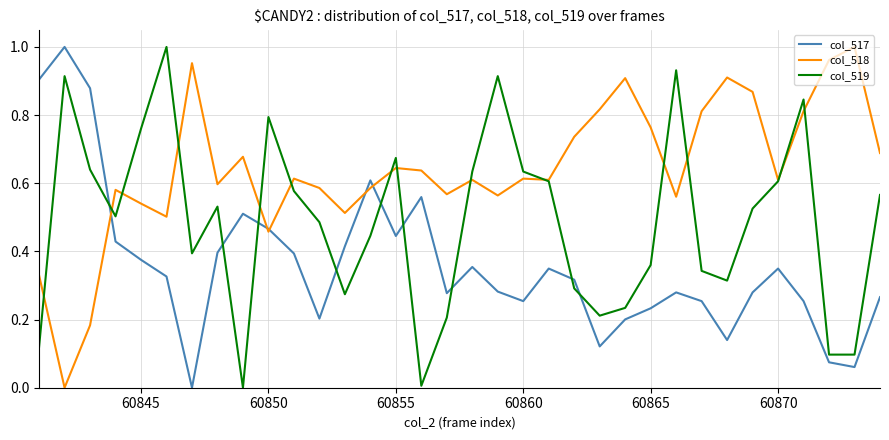

How many times do col_517 and col_519 cross each other?

9